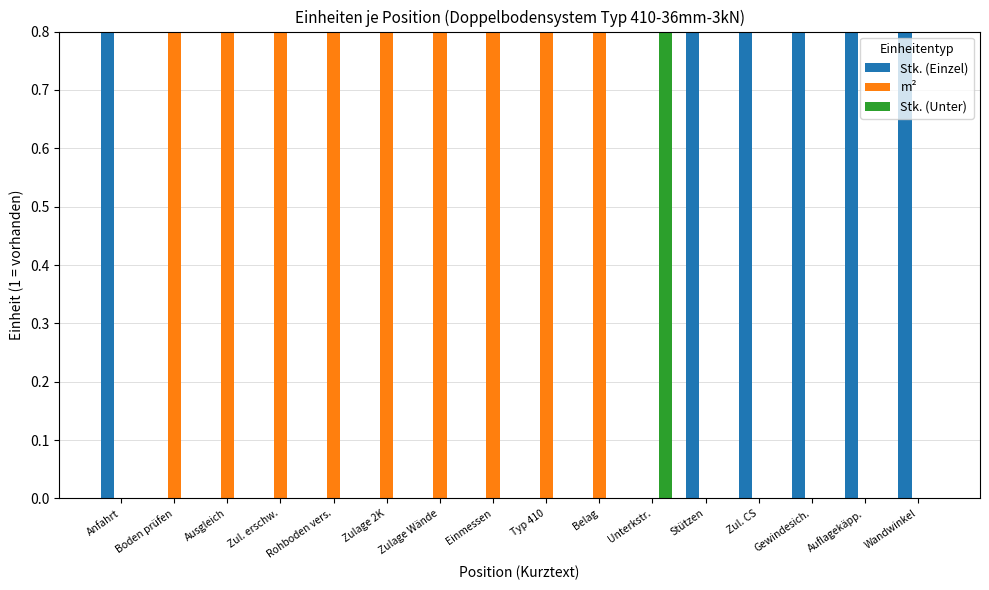

At how many categories does at least one series exceed 0?

16